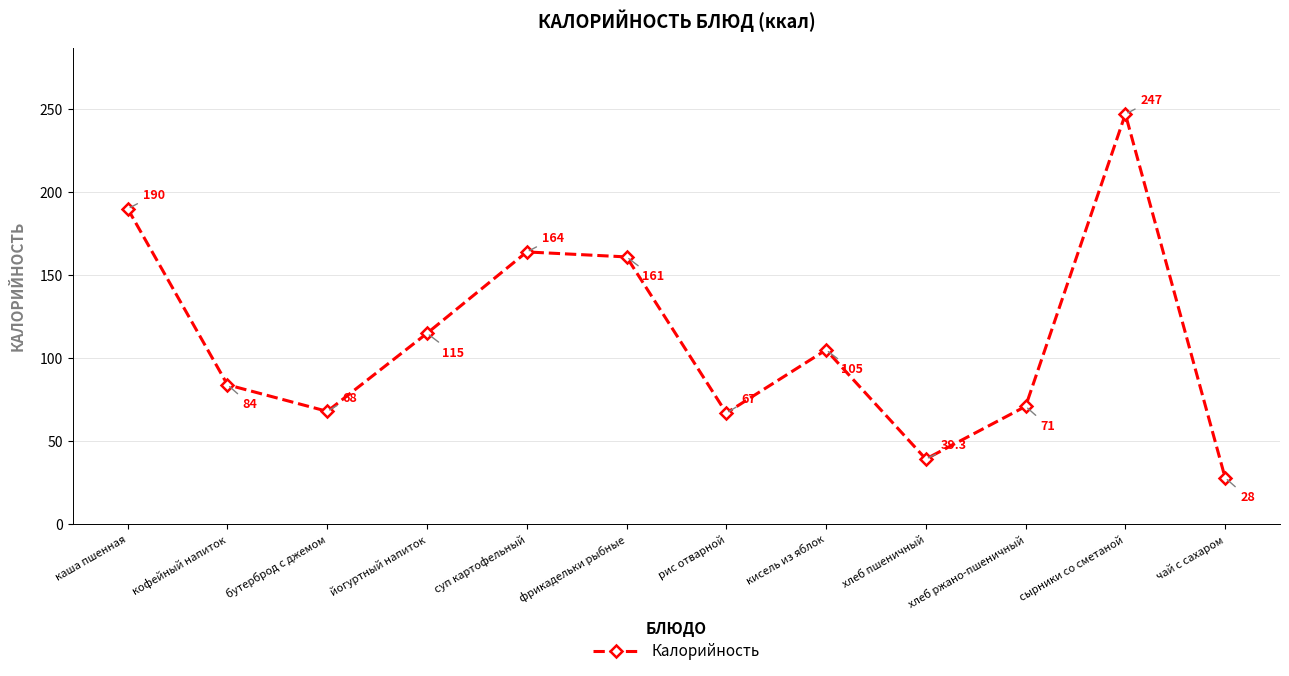

Which label corresponds to the largest value in the chart?

сырники со сметаной